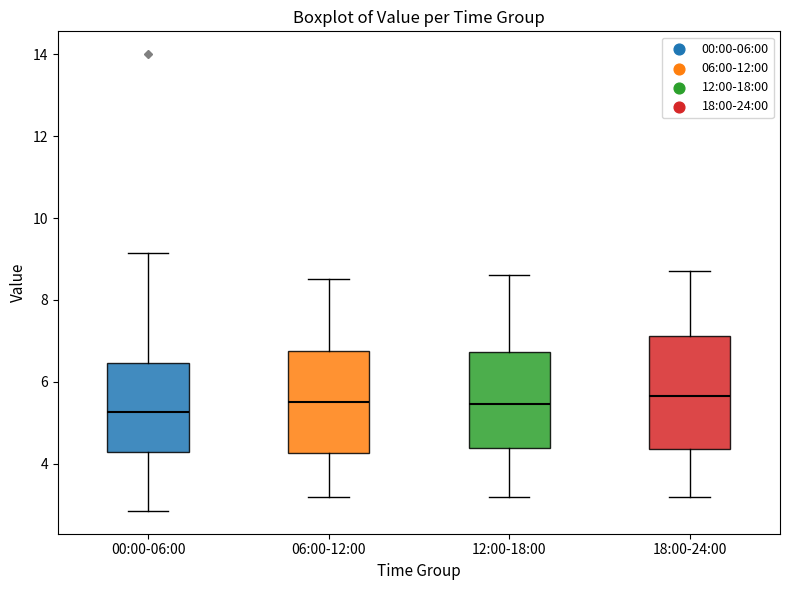

Reading left to right, transcribe this box plot: for each box, give where its median line is, the range the box spans, and where its two whiskers end, as read against the y-axis. The values are not printed on the chart, so give them approximately, as read against the axis.

00:00-06:00: median 5.2, box 4.2 to 6.4, whiskers 2.8 to 9.2
06:00-12:00: median 5.6, box 4.2 to 6.8, whiskers 3.2 to 8.6
12:00-18:00: median 5.4, box 4.4 to 6.8, whiskers 3.2 to 8.6
18:00-24:00: median 5.6, box 4.4 to 7.2, whiskers 3.2 to 8.8